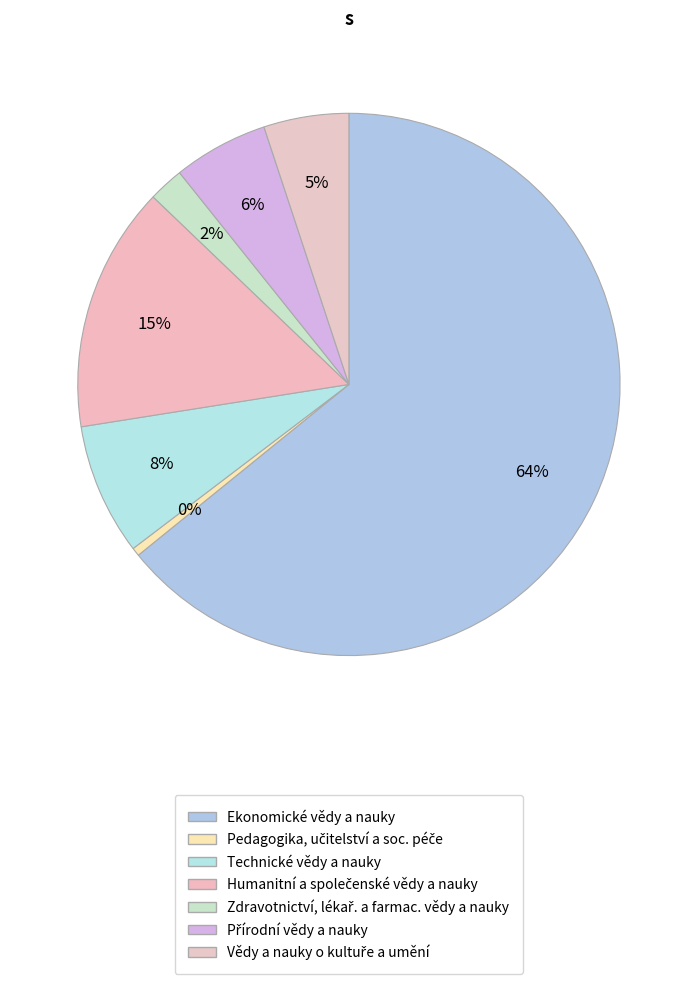

How many segments does this pie chart have?

7